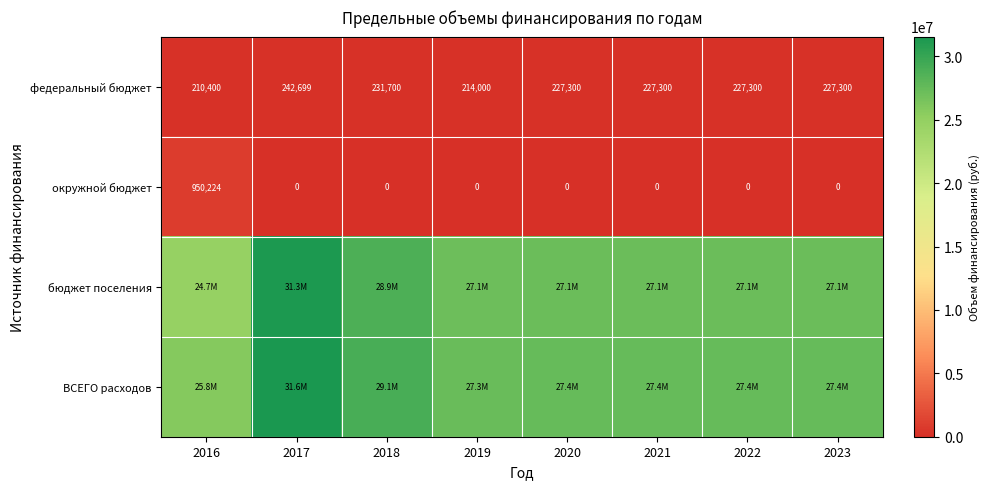

How many positive values does the окружной бюджет series have?

1